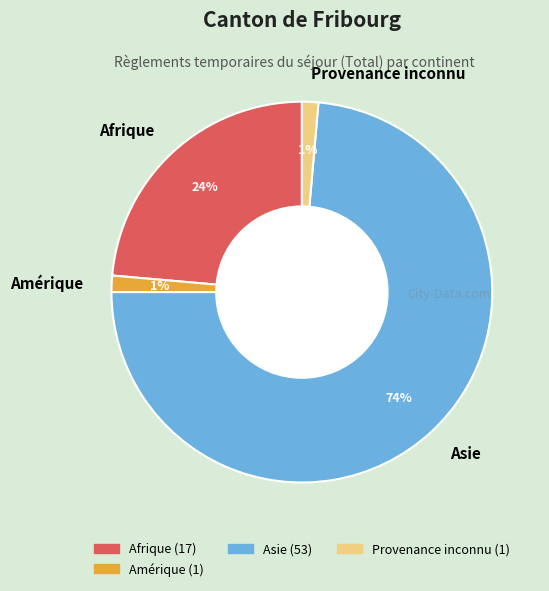

What is the largest slice in the pie chart?

Asie